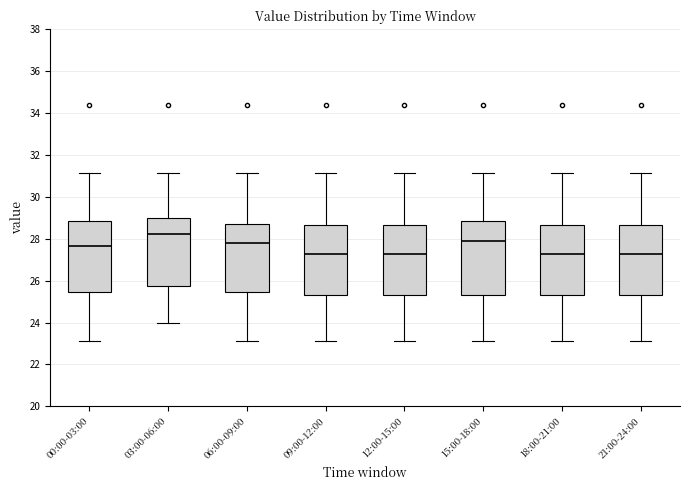

Which box's median line is the highest?

03:00-06:00